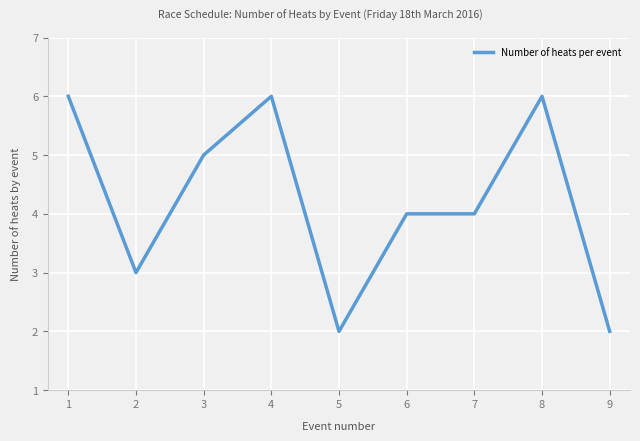

Approximately how many times larger is the value at 5 compared to 7?

0.5